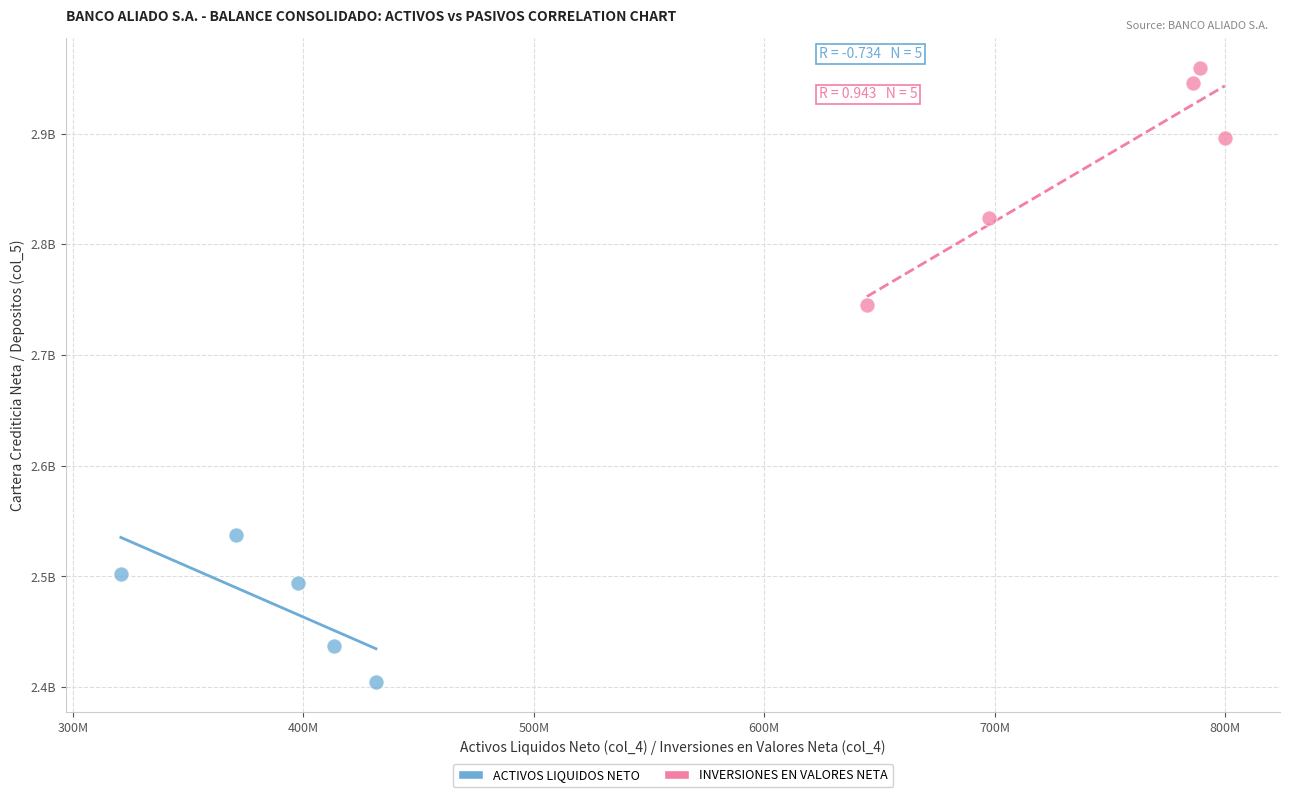

Which series contains the highest Y value?

INVERSIONES EN VALORES NETA